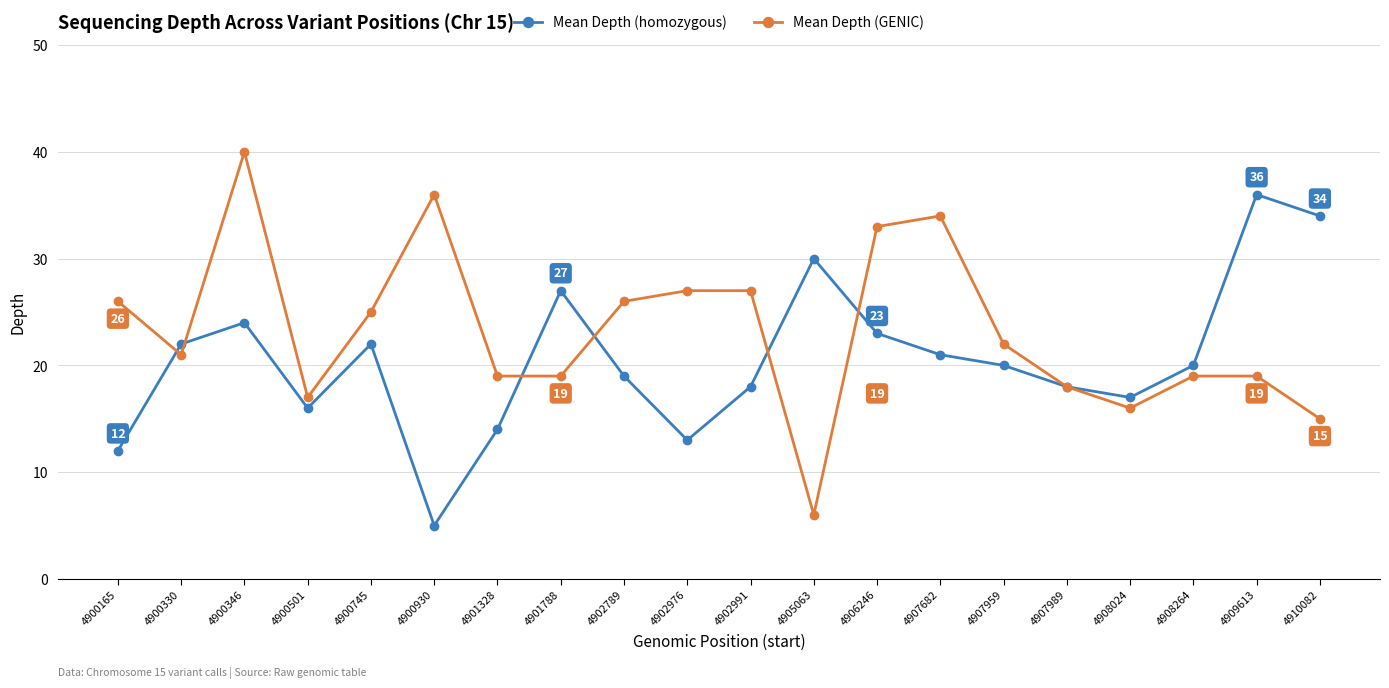

What is the minimum value for Mean Depth (GENIC)?

6